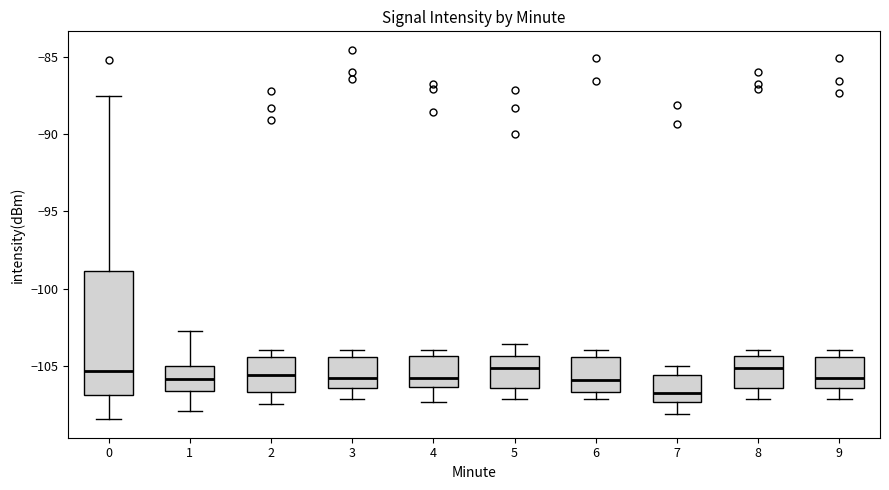

Where does the median line of the box at x = 6 sit on the y-axis? The values are not printed on the chart, so give them approximately, as read against the axis.

-106.0